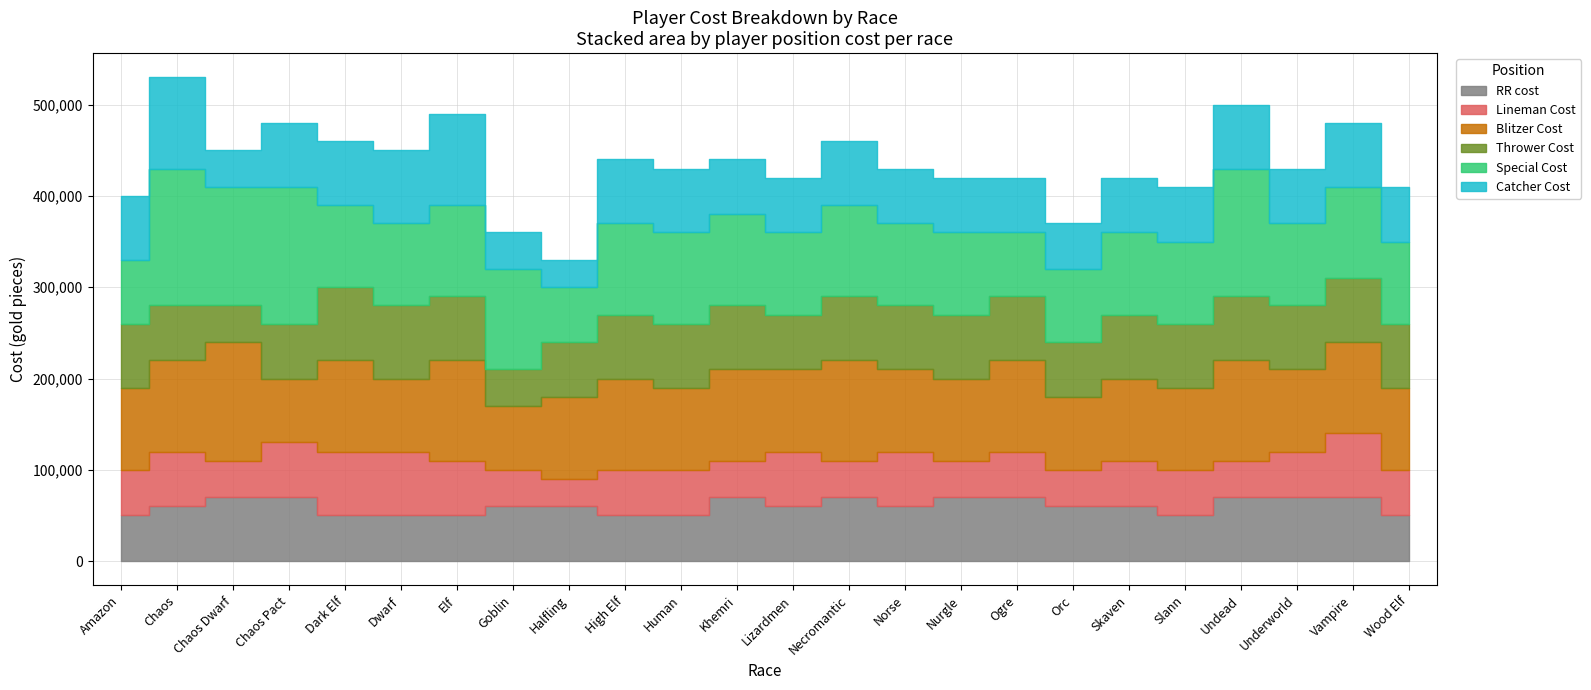

Reading left to right, list all the values displayed in this chart.

RR cost: Amazon=50000	Chaos=60000	Chaos Dwarf=70000	Chaos Pact=70000	Dark Elf=50000	Dwarf=50000	Elf=50000	Goblin=60000	Halfling=60000	High Elf=50000	Human=50000	Khemri=70000	Lizardmen=60000	Necromantic=70000	Norse=60000	Nurgle=70000	Ogre=70000	Orc=60000	Skaven=60000	Slann=50000	Undead=70000	Underworld=70000	Vampire=70000	Wood Elf=50000
Lineman Cost: Amazon=50000	Chaos=60000	Chaos Dwarf=40000	Chaos Pact=60000	Dark Elf=70000	Dwarf=70000	Elf=60000	Goblin=40000	Halfling=30000	High Elf=50000	Human=50000	Khemri=40000	Lizardmen=60000	Necromantic=40000	Norse=60000	Nurgle=40000	Ogre=50000	Orc=40000	Skaven=50000	Slann=50000	Undead=40000	Underworld=50000	Vampire=70000	Wood Elf=50000
Blitzer Cost: Amazon=90000	Chaos=100000	Chaos Dwarf=130000	Chaos Pact=70000	Dark Elf=100000	Dwarf=80000	Elf=110000	Goblin=70000	Halfling=90000	High Elf=100000	Human=90000	Khemri=100000	Lizardmen=90000	Necromantic=110000	Norse=90000	Nurgle=90000	Ogre=100000	Orc=80000	Skaven=90000	Slann=90000	Undead=110000	Underworld=90000	Vampire=100000	Wood Elf=90000
Thrower Cost: Amazon=70000	Chaos=60000	Chaos Dwarf=40000	Chaos Pact=60000	Dark Elf=80000	Dwarf=80000	Elf=70000	Goblin=40000	Halfling=60000	High Elf=70000	Human=70000	Khemri=70000	Lizardmen=60000	Necromantic=70000	Norse=70000	Nurgle=70000	Ogre=70000	Orc=60000	Skaven=70000	Slann=70000	Undead=70000	Underworld=70000	Vampire=70000	Wood Elf=70000
Special Cost: Amazon=70000	Chaos=150000	Chaos Dwarf=130000	Chaos Pact=150000	Dark Elf=90000	Dwarf=90000	Elf=100000	Goblin=110000	Halfling=60000	High Elf=100000	Human=100000	Khemri=100000	Lizardmen=90000	Necromantic=100000	Norse=90000	Nurgle=90000	Ogre=70000	Orc=80000	Skaven=90000	Slann=90000	Undead=140000	Underworld=90000	Vampire=100000	Wood Elf=90000
Catcher Cost: Amazon=70000	Chaos=100000	Chaos Dwarf=40000	Chaos Pact=70000	Dark Elf=70000	Dwarf=80000	Elf=100000	Goblin=40000	Halfling=30000	High Elf=70000	Human=70000	Khemri=60000	Lizardmen=60000	Necromantic=70000	Norse=60000	Nurgle=60000	Ogre=60000	Orc=50000	Skaven=60000	Slann=60000	Undead=70000	Underworld=60000	Vampire=70000	Wood Elf=60000